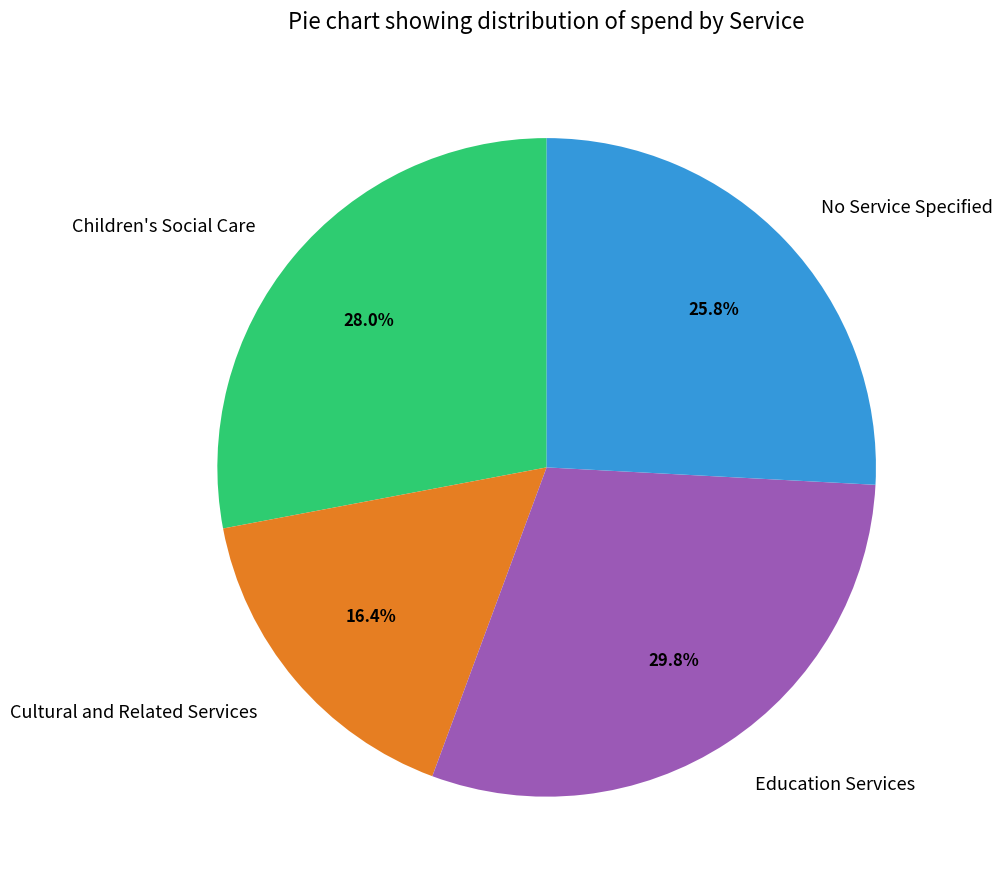

To the nearest percent, what percentage of the pie is Children's Social Care?

28%